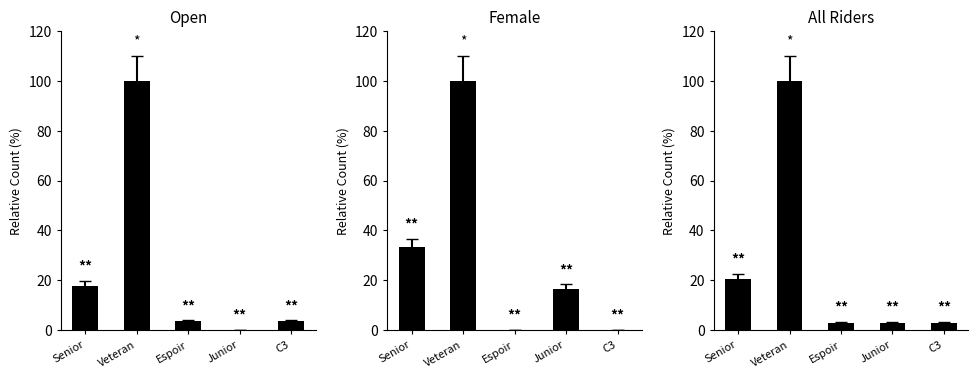

Which label corresponds to the smallest value in the chart?

Junior